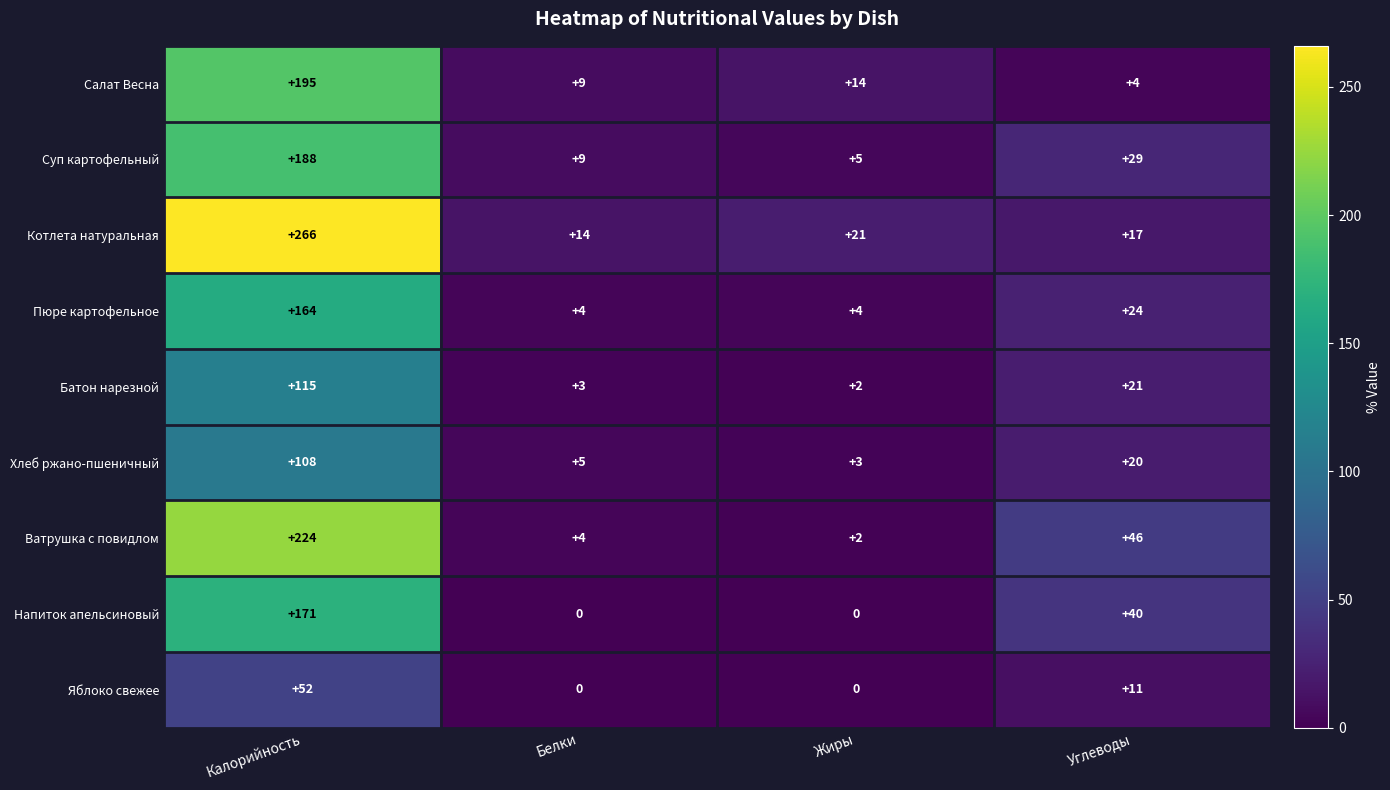

Which series changed the most between Калорийность and Белки?

Котлета натуральная